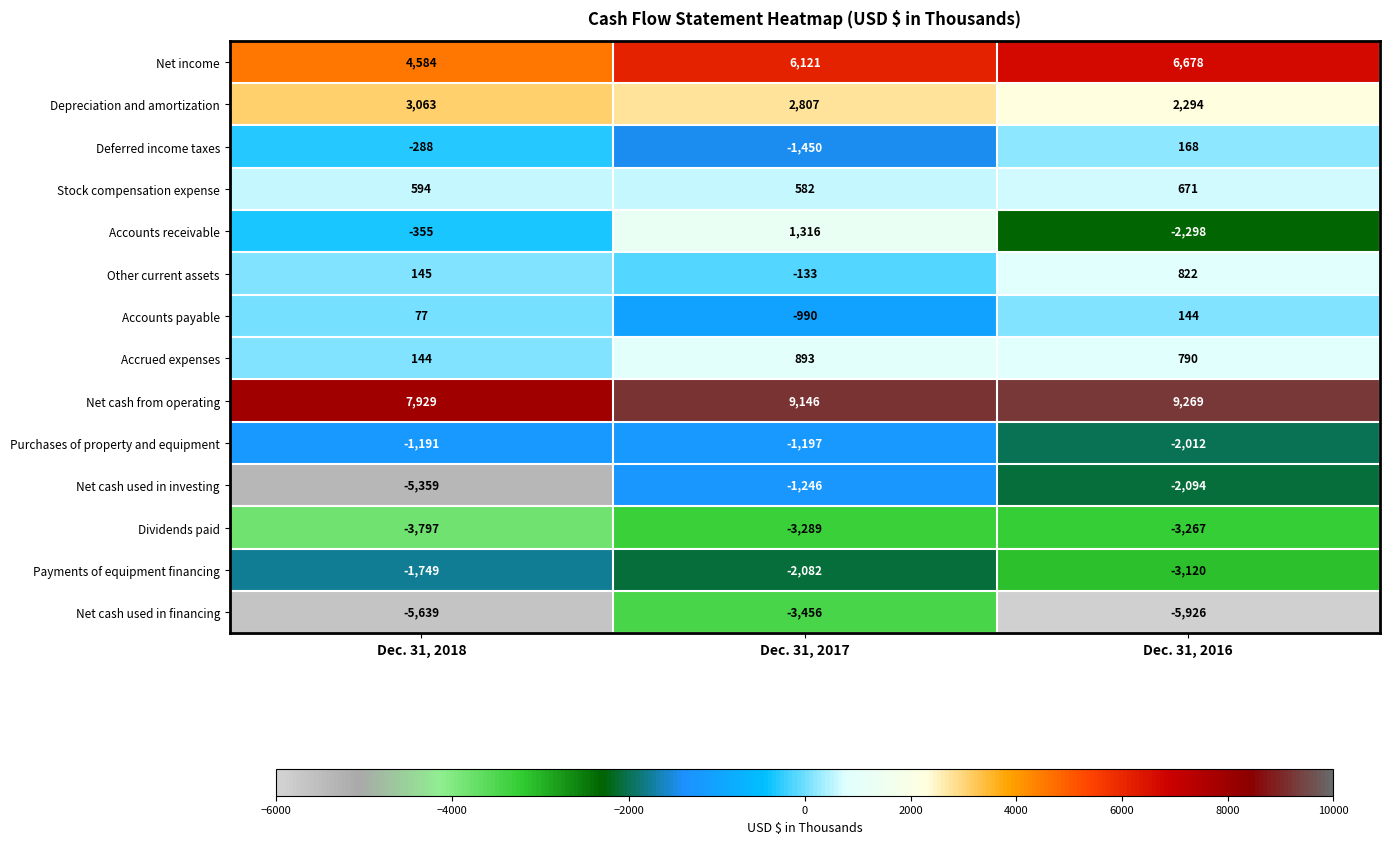

The value of Depreciation and amortization at Dec. 31, 2018 is 3063. True or false?

True